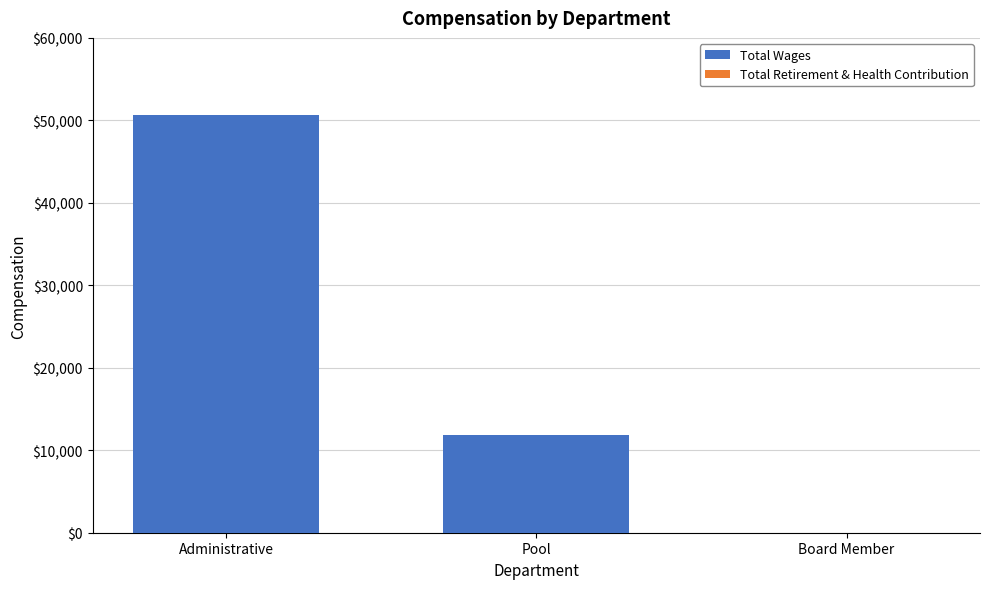

At which category does the chart reach its peak across all series?

Administrative